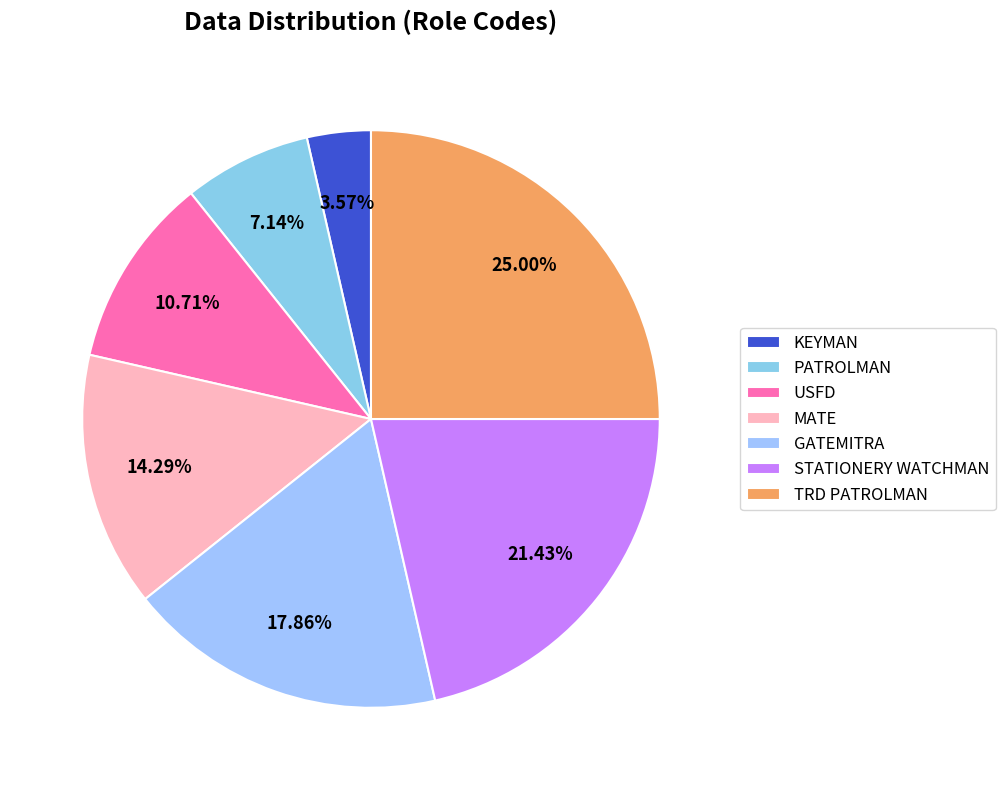

To the nearest percent, what is the difference between the TRD PATROLMAN and USFD slice percentages?

14%